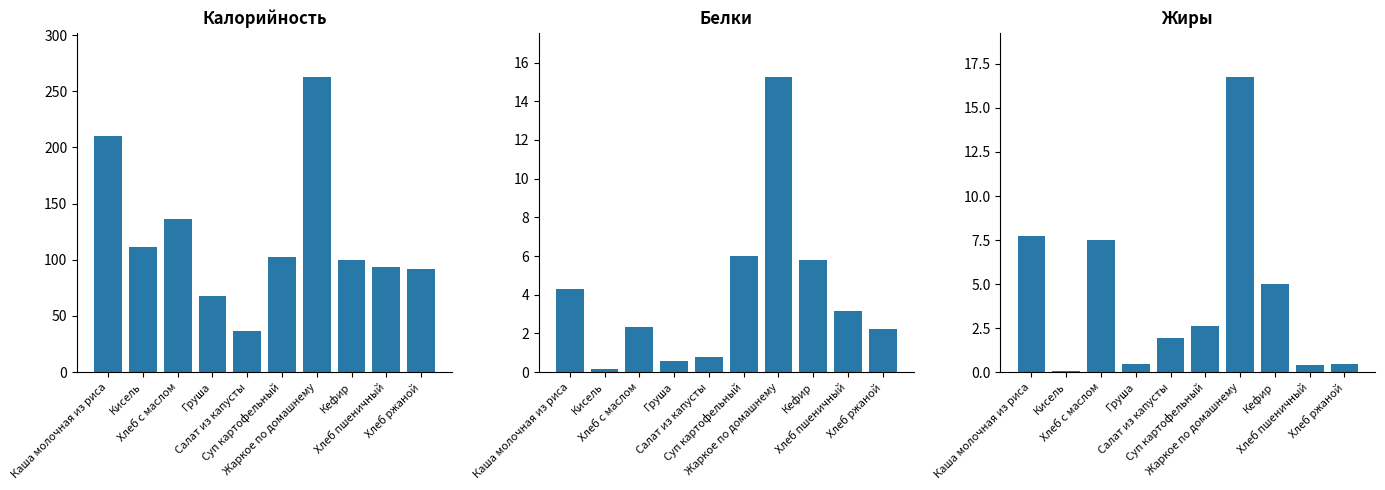

What position from the left is Хлеб пшеничный?

9